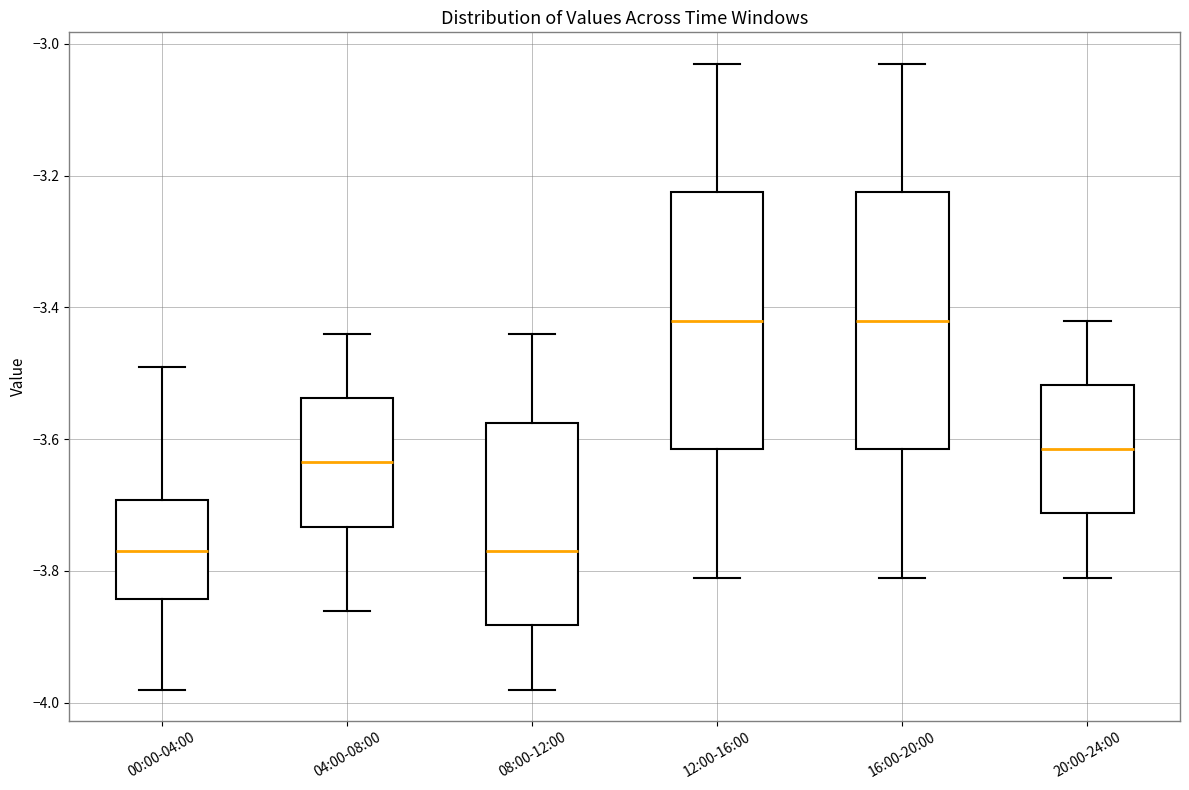

Where is the upper edge of the box for 08:00-12:00 on the y-axis? The values are not printed on the chart, so give them approximately, as read against the axis.

-3.58